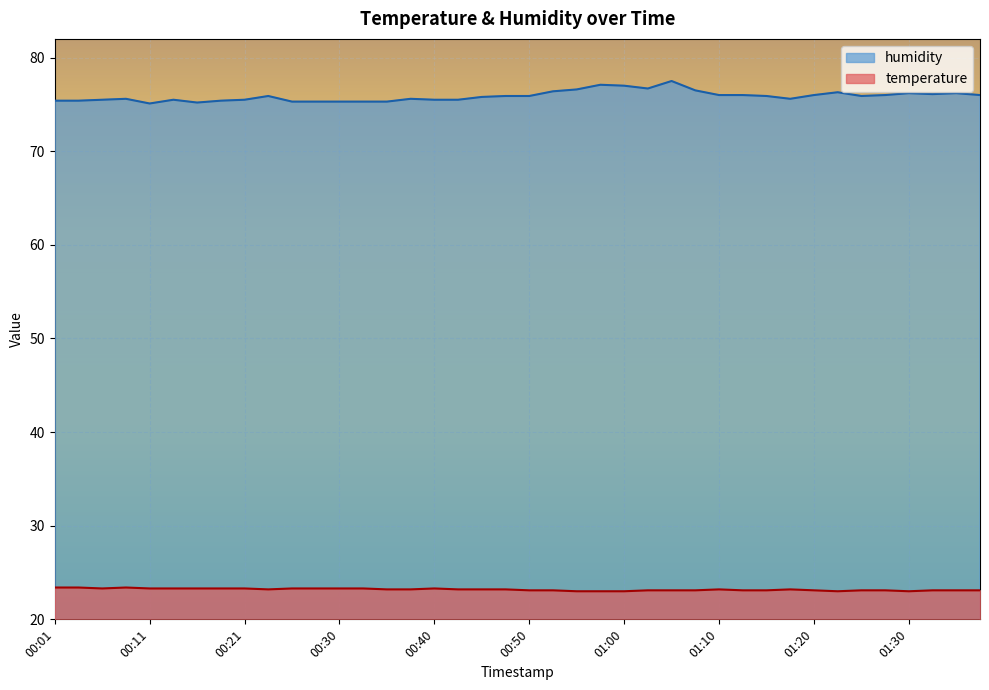

At which label does humidity reach its minimum?

00:11